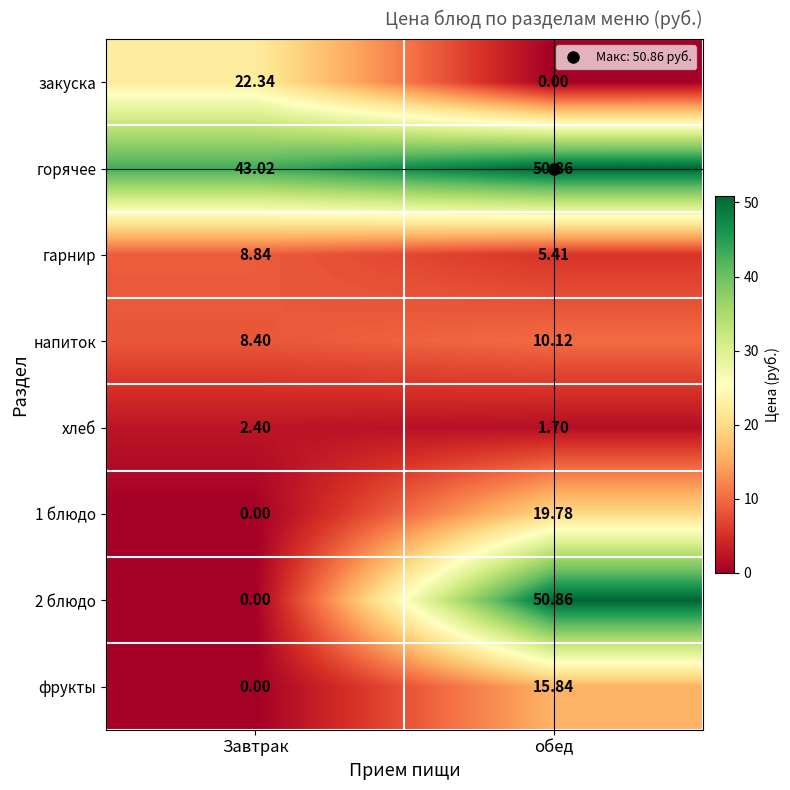

List the labels in order of закуска value, smallest first.

обед, Завтрак